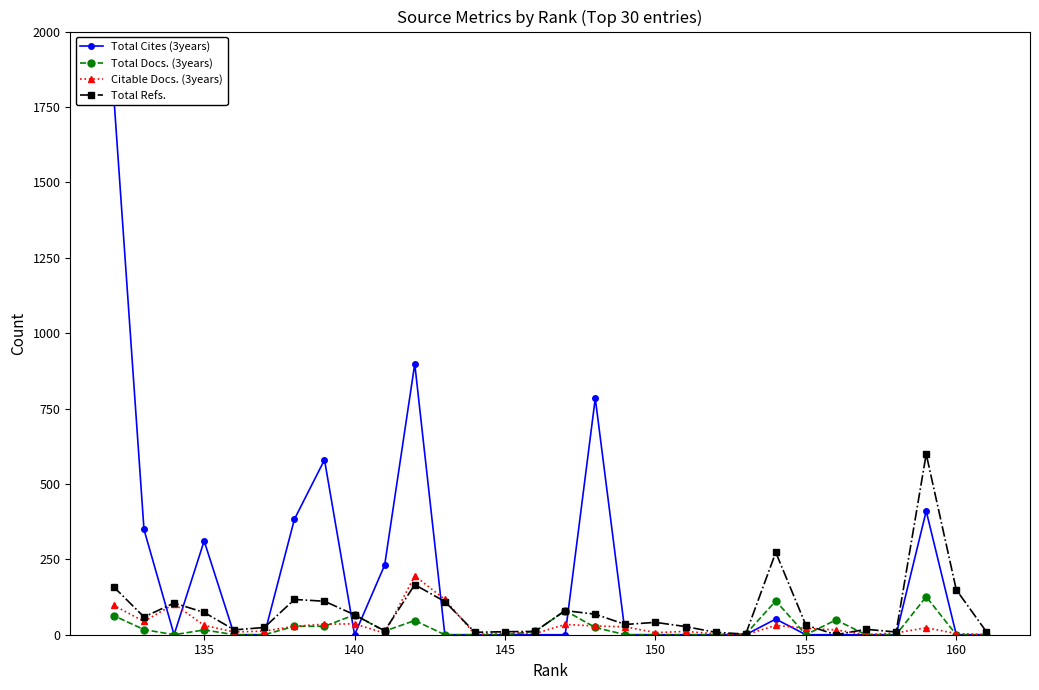

True or false: Citable Docs. (3years) has a value of 31 at 135.

True